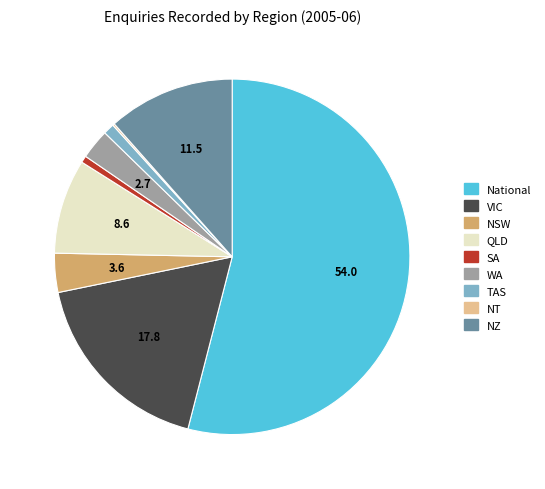

What is the ratio of the value at National to the value at NZ?

4.7